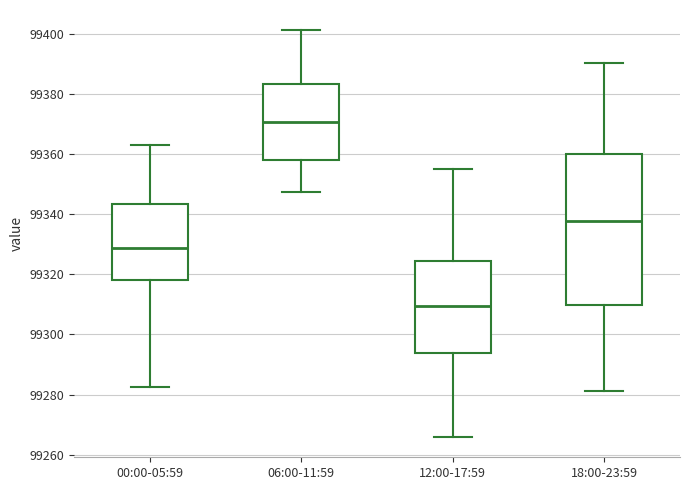

Which box is the tallest, from its lower edge to its upper edge?

18:00-23:59